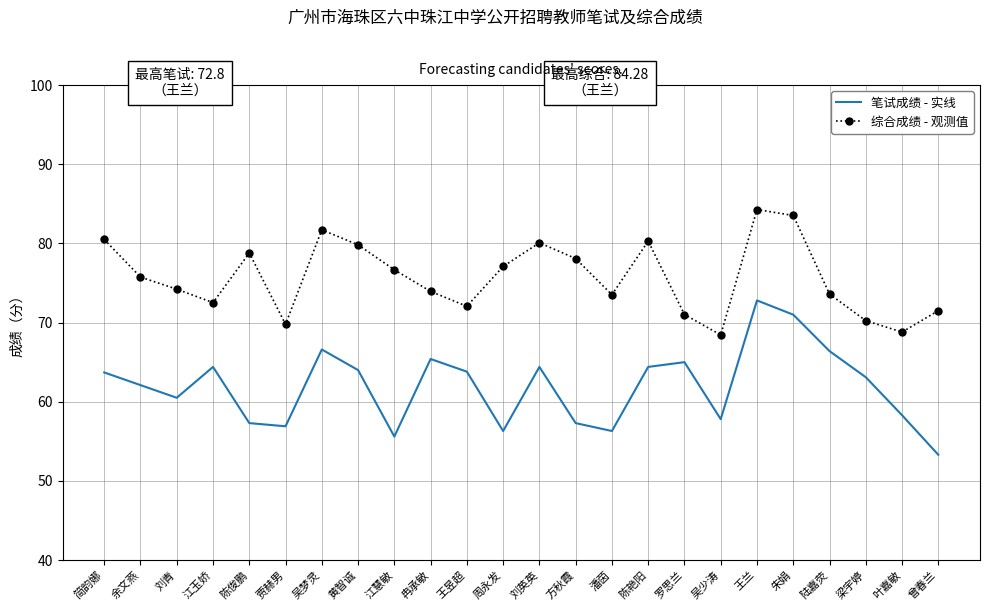

Where does the 综合成绩 - 观测值 series first go above 75?

简韵娜